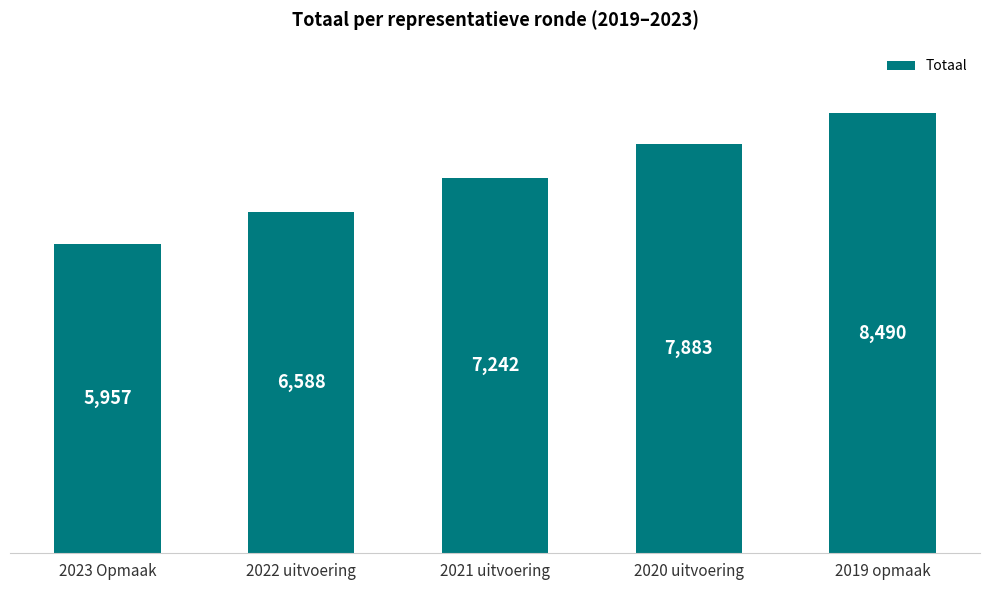

Reading right to left, transcribe all the data shown in this chart.

8490	7883	7242	6588	5957